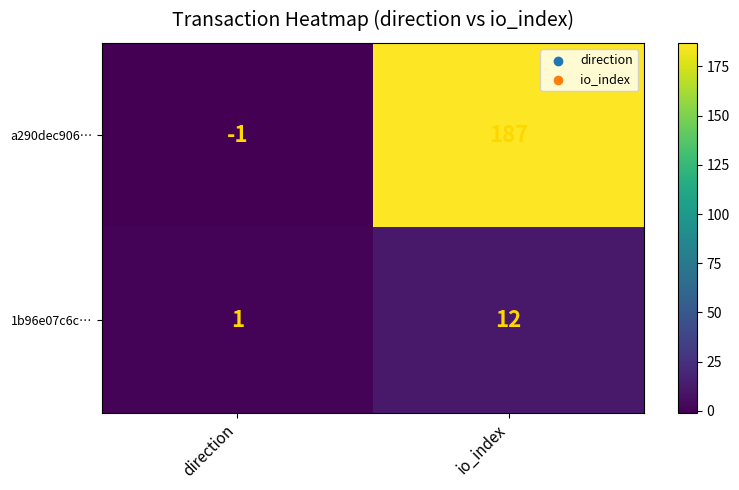

Which series has the largest total across all categories?

a290dec906…